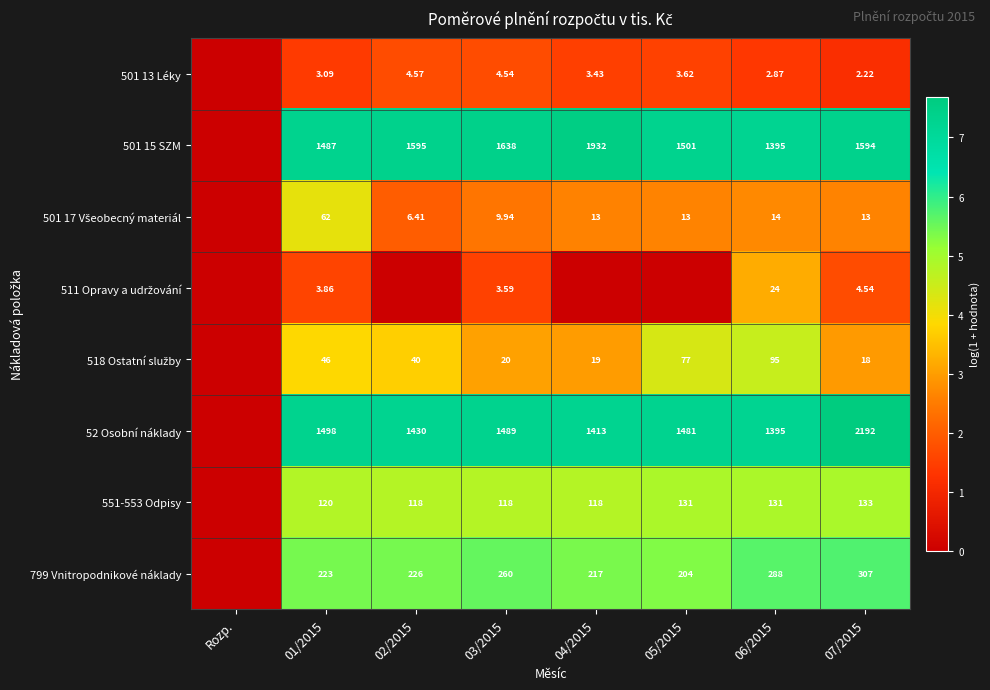

Which series has the largest total across all categories?

501 15 SZM